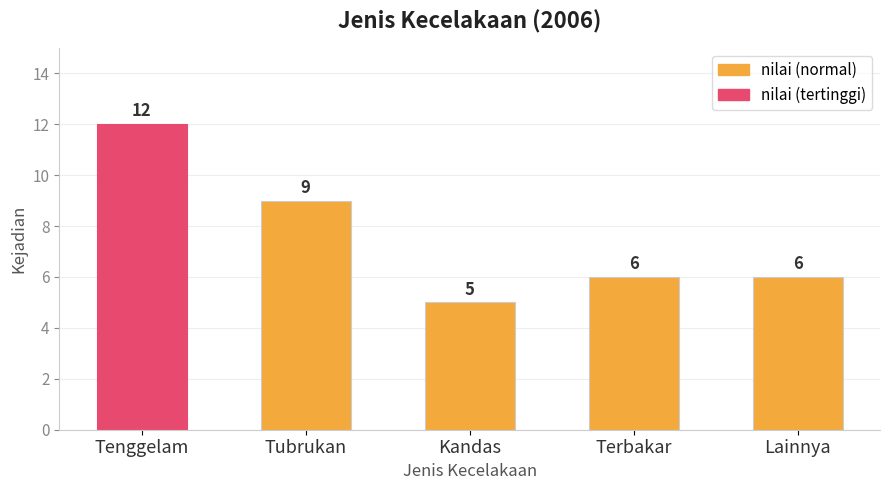

What is the difference between the second highest and minimum values?

4